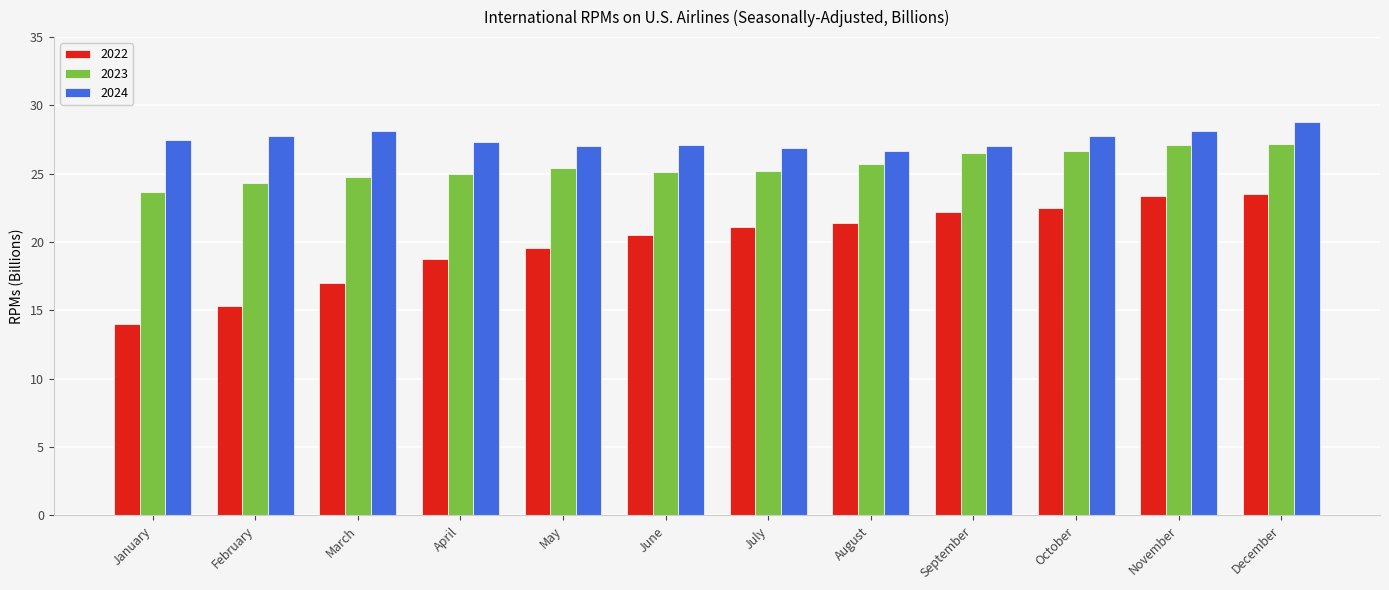

What is the value of the 2024 bar at the 11th from the left?

28.1